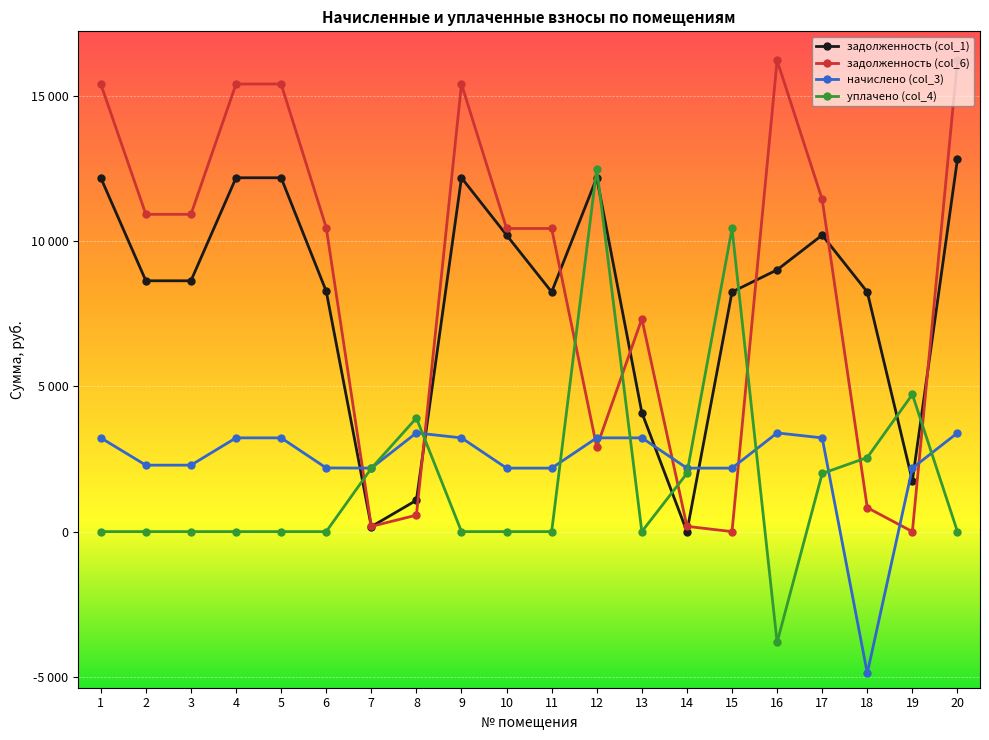

What is the sum of all начислено (col_3) values?

47759.1